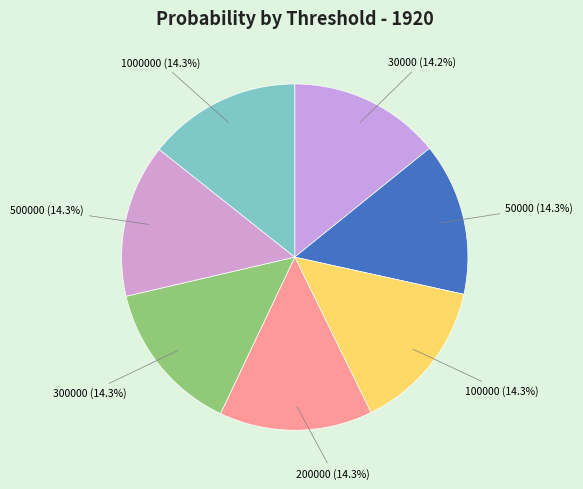

The 100000 slice represents 5% of the pie. True or false?

False